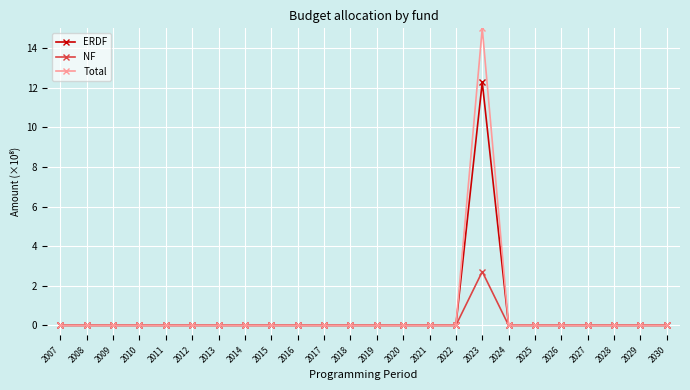

The value of ERDF at 2014 is 0.0. True or false?

True